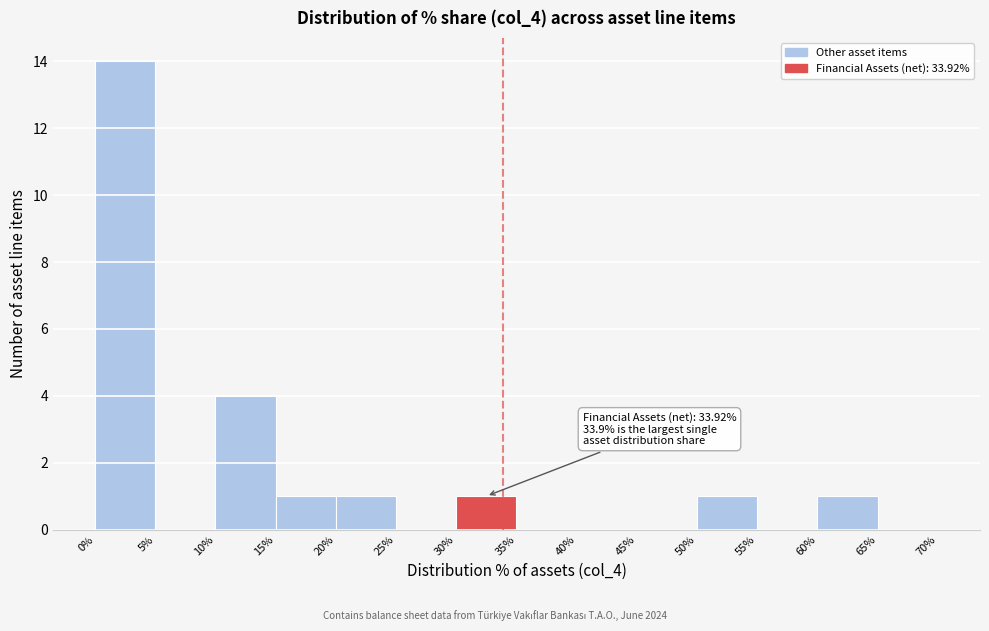

Which range on the x-axis has the tallest bar?

0% to 5%